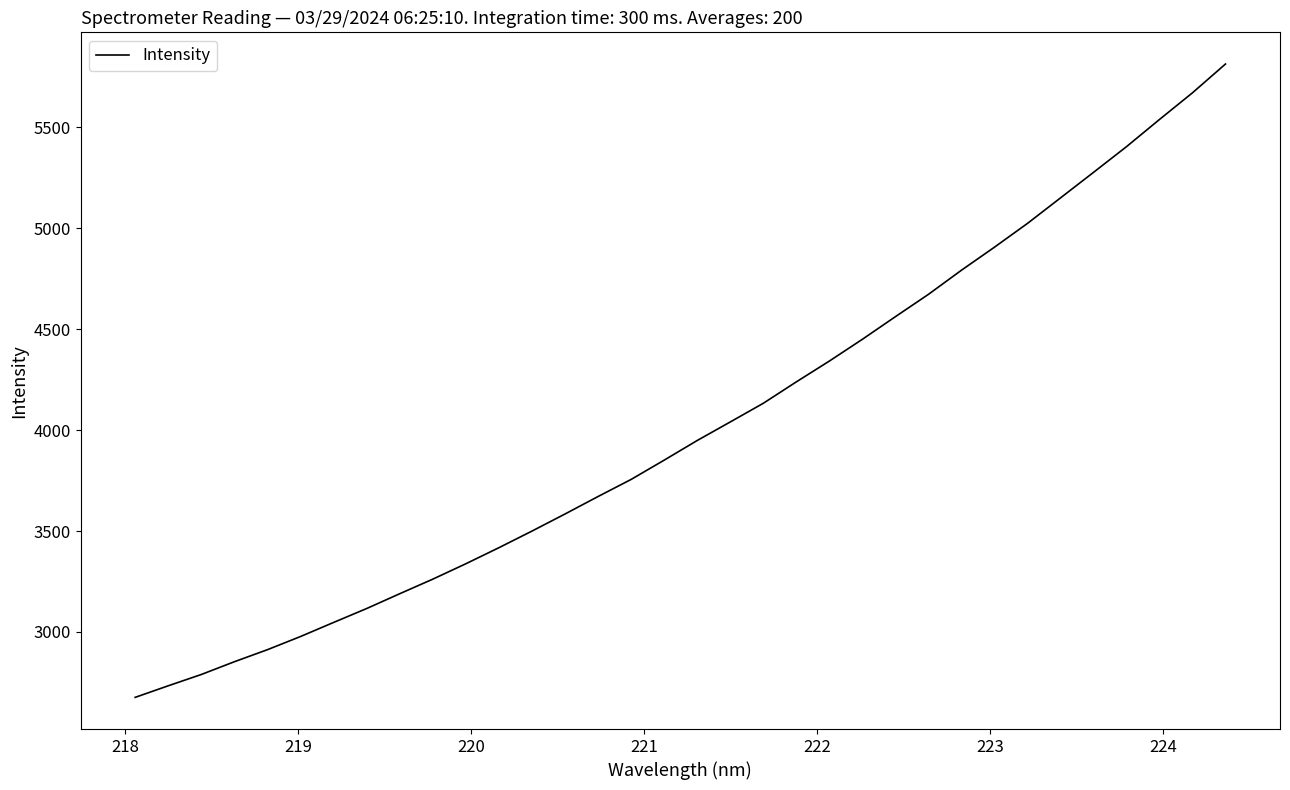

What is the difference between the maximum and minimum values?

3138.9